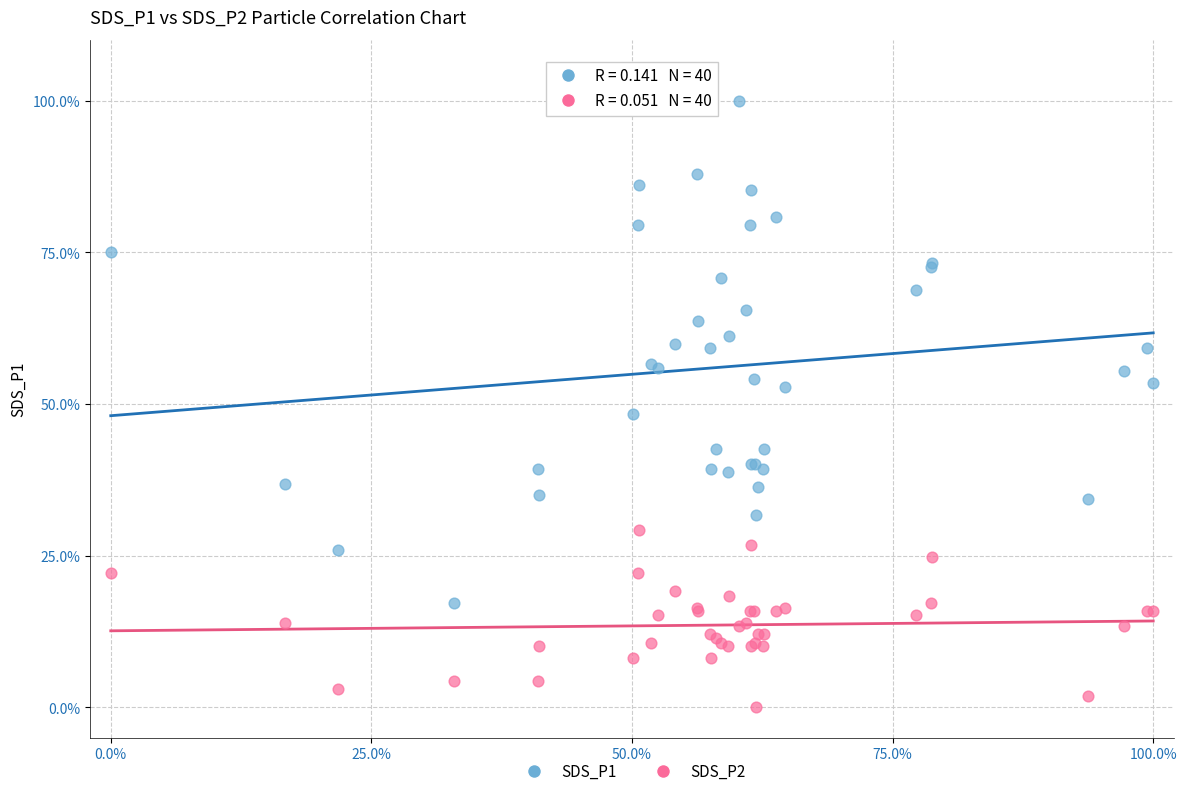

Which series contains the lowest Y value?

SDS_P2